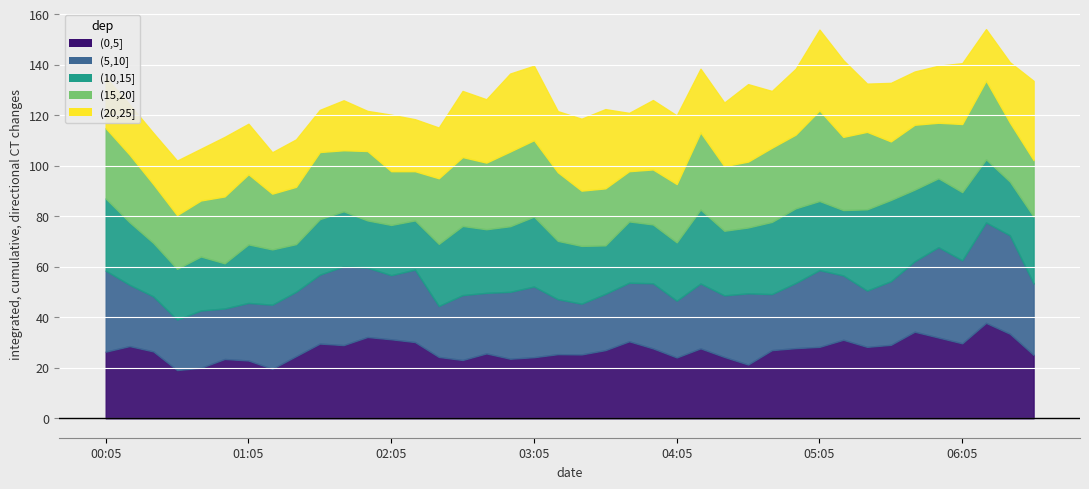

Reading left to right, extract all data points from this chart.

(0,5]: 2021/07/15 00:05=26.4	2021/07/15 00:15=28.6	2021/07/15 00:25=26.5	2021/07/15 00:35=19.1	2021/07/15 00:45=20.0	2021/07/15 00:55=23.5	2021/07/15 01:05=22.9	2021/07/15 01:15=19.6	2021/07/15 01:25=24.6	2021/07/15 01:35=29.6	2021/07/15 01:45=29.0	2021/07/15 01:55=32.2	2021/07/15 02:05=31.3	2021/07/15 02:15=30.2	2021/07/15 02:25=24.3	2021/07/15 02:35=23.1	2021/07/15 02:45=25.7	2021/07/15 02:55=23.6	2021/07/15 03:05=24.2	2021/07/15 03:15=25.4	2021/07/15 03:25=25.3	2021/07/15 03:35=27.0	2021/07/15 03:45=30.5	2021/07/15 03:55=27.7	2021/07/15 04:05=24.1	2021/07/15 04:15=27.7	2021/07/15 04:25=24.3	2021/07/15 04:35=21.3	2021/07/15 04:45=27.0	2021/07/15 04:55=27.8	2021/07/15 05:05=28.3	2021/07/15 05:15=31.1	2021/07/15 05:25=28.3	2021/07/15 05:35=29.1	2021/07/15 05:45=34.3	2021/07/15 05:55=32.0	2021/07/15 06:05=29.7	2021/07/15 06:15=37.8	2021/07/15 06:25=33.5	2021/07/15 06:35=25.1
(5,10]: 2021/07/15 00:05=32.1	2021/07/15 00:15=24.3	2021/07/15 00:25=21.8	2021/07/15 00:35=20.0	2021/07/15 00:45=22.7	2021/07/15 00:55=20.0	2021/07/15 01:05=22.8	2021/07/15 01:15=25.4	2021/07/15 01:25=25.5	2021/07/15 01:35=27.3	2021/07/15 01:45=31.2	2021/07/15 01:55=27.5	2021/07/15 02:05=25.4	2021/07/15 02:15=28.7	2021/07/15 02:25=20.2	2021/07/15 02:35=25.7	2021/07/15 02:45=24.0	2021/07/15 02:55=26.5	2021/07/15 03:05=28.0	2021/07/15 03:15=21.8	2021/07/15 03:25=20.1	2021/07/15 03:35=22.3	2021/07/15 03:45=23.2	2021/07/15 03:55=25.8	2021/07/15 04:05=22.5	2021/07/15 04:15=25.7	2021/07/15 04:25=24.4	2021/07/15 04:35=28.2	2021/07/15 04:45=22.2	2021/07/15 04:55=25.8	2021/07/15 05:05=30.4	2021/07/15 05:15=25.5	2021/07/15 05:25=22.3	2021/07/15 05:35=25.2	2021/07/15 05:45=27.9	2021/07/15 05:55=35.8	2021/07/15 06:05=32.9	2021/07/15 06:15=39.8	2021/07/15 06:25=39.0	2021/07/15 06:35=28.3
(10,15]: 2021/07/15 00:05=28.6	2021/07/15 00:15=24.8	2021/07/15 00:25=21.2	2021/07/15 00:35=20.1	2021/07/15 00:45=21.4	2021/07/15 00:55=17.9	2021/07/15 01:05=23.2	2021/07/15 01:15=21.9	2021/07/15 01:25=18.9	2021/07/15 01:35=22.0	2021/07/15 01:45=21.8	2021/07/15 01:55=18.7	2021/07/15 02:05=19.9	2021/07/15 02:15=19.5	2021/07/15 02:25=24.6	2021/07/15 02:35=27.4	2021/07/15 02:45=25.2	2021/07/15 02:55=26.0	2021/07/15 03:05=27.7	2021/07/15 03:15=23.1	2021/07/15 03:25=22.9	2021/07/15 03:35=19.2	2021/07/15 03:45=24.3	2021/07/15 03:55=23.3	2021/07/15 04:05=23.1	2021/07/15 04:15=29.3	2021/07/15 04:25=25.6	2021/07/15 04:35=26.1	2021/07/15 04:45=28.6	2021/07/15 04:55=29.6	2021/07/15 05:05=27.4	2021/07/15 05:15=25.9	2021/07/15 05:25=32.2	2021/07/15 05:35=32.2	2021/07/15 05:45=28.4	2021/07/15 05:55=27.3	2021/07/15 06:05=27.0	2021/07/15 06:15=25.0	2021/07/15 06:25=21.3	2021/07/15 06:35=26.5
(15,20]: 2021/07/15 00:05=27.9	2021/07/15 00:15=26.8	2021/07/15 00:25=23.3	2021/07/15 00:35=21.3	2021/07/15 00:45=22.2	2021/07/15 00:55=26.5	2021/07/15 01:05=27.8	2021/07/15 01:15=22.1	2021/07/15 01:25=22.7	2021/07/15 01:35=26.6	2021/07/15 01:45=24.2	2021/07/15 01:55=27.5	2021/07/15 02:05=21.3	2021/07/15 02:15=19.5	2021/07/15 02:25=26.0	2021/07/15 02:35=27.3	2021/07/15 02:45=26.4	2021/07/15 02:55=29.6	2021/07/15 03:05=30.3	2021/07/15 03:15=27.2	2021/07/15 03:25=21.9	2021/07/15 03:35=22.6	2021/07/15 03:45=19.9	2021/07/15 03:55=21.8	2021/07/15 04:05=23.1	2021/07/15 04:15=30.6	2021/07/15 04:25=25.6	2021/07/15 04:35=26.1	2021/07/15 04:45=29.4	2021/07/15 04:55=29.2	2021/07/15 05:05=35.9	2021/07/15 05:15=29.0	2021/07/15 05:25=30.7	2021/07/15 05:35=23.2	2021/07/15 05:45=25.7	2021/07/15 05:55=22.0	2021/07/15 06:05=27.0	2021/07/15 06:15=31.2	2021/07/15 06:25=23.4	2021/07/15 06:35=22.4
(20,25]: 2021/07/15 00:05=20.1	2021/07/15 00:15=19.9	2021/07/15 00:25=20.3	2021/07/15 00:35=21.6	2021/07/15 00:45=20.5	2021/07/15 00:55=23.6	2021/07/15 01:05=20.0	2021/07/15 01:15=16.4	2021/07/15 01:25=18.8	2021/07/15 01:35=16.7	2021/07/15 01:45=19.8	2021/07/15 01:55=15.9	2021/07/15 02:05=22.4	2021/07/15 02:15=20.6	2021/07/15 02:25=20.1	2021/07/15 02:35=26.2	2021/07/15 02:45=25.1	2021/07/15 02:55=30.9	2021/07/15 03:05=29.5	2021/07/15 03:15=24.2	2021/07/15 03:25=28.5	2021/07/15 03:35=31.4	2021/07/15 03:45=23.1	2021/07/15 03:55=27.5	2021/07/15 04:05=27.2	2021/07/15 04:15=25.2	2021/07/15 04:25=25.2	2021/07/15 04:35=30.7	2021/07/15 04:45=22.5	2021/07/15 04:55=26.1	2021/07/15 05:05=32.0	2021/07/15 05:15=30.4	2021/07/15 05:25=19.1	2021/07/15 05:35=23.2	2021/07/15 05:45=21.1	2021/07/15 05:55=22.6	2021/07/15 06:05=24.1	2021/07/15 06:15=20.4	2021/07/15 06:25=23.9	2021/07/15 06:35=31.4